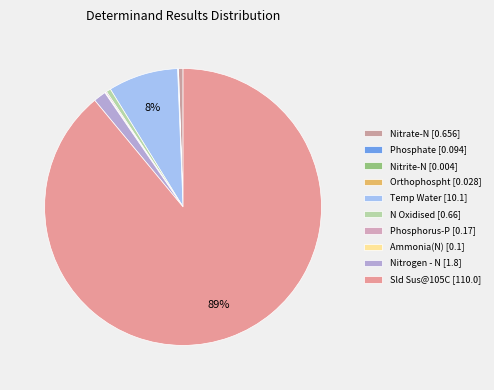

Combined, do Orthophospht and Nitrogen - N account for over 50%?

No